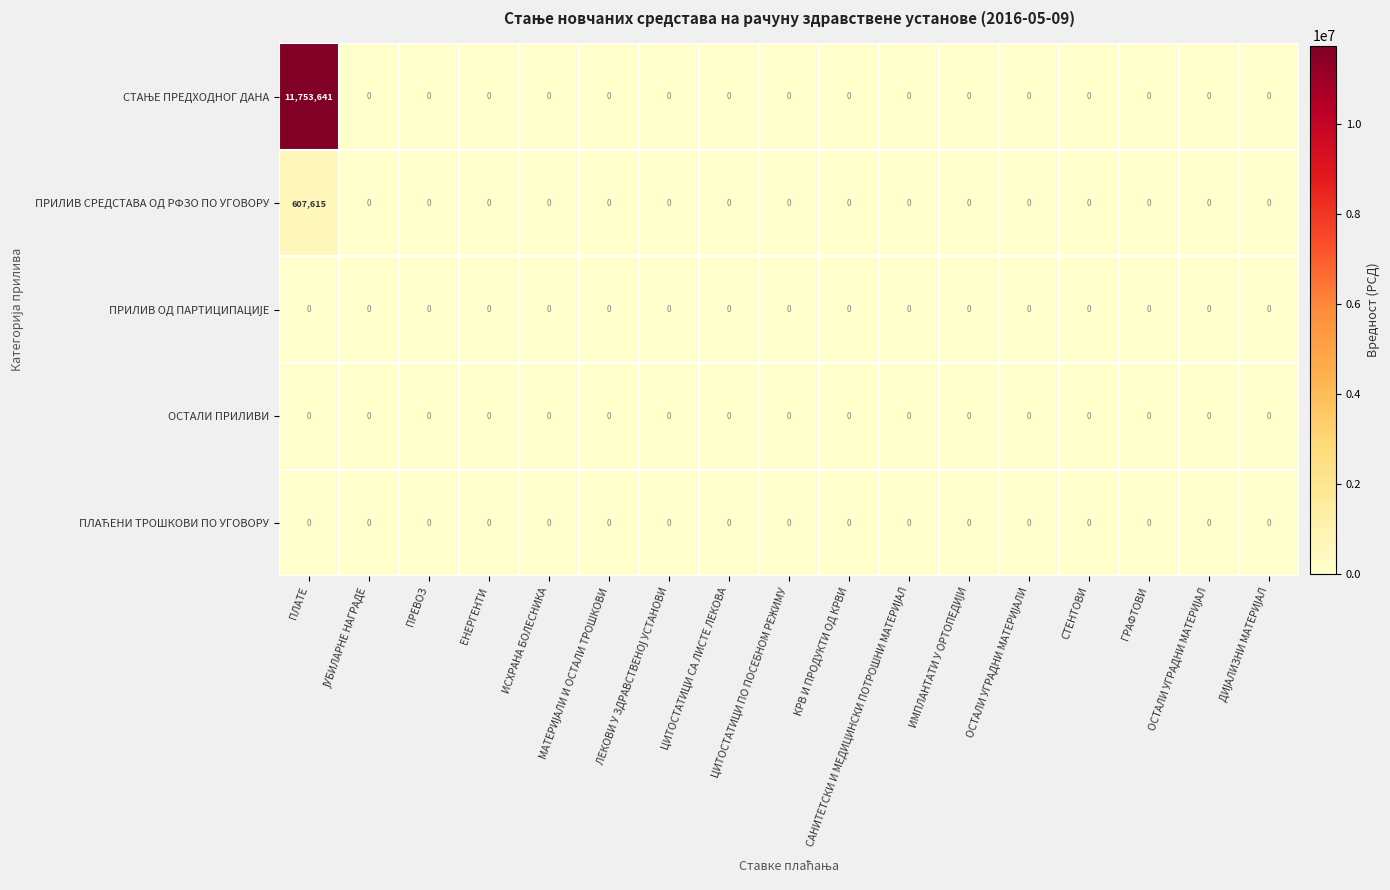

What is the sum of all ПРИЛИВ СРЕДСТАВА ОД РФЗО ПО УГОВОРУ values?

607615